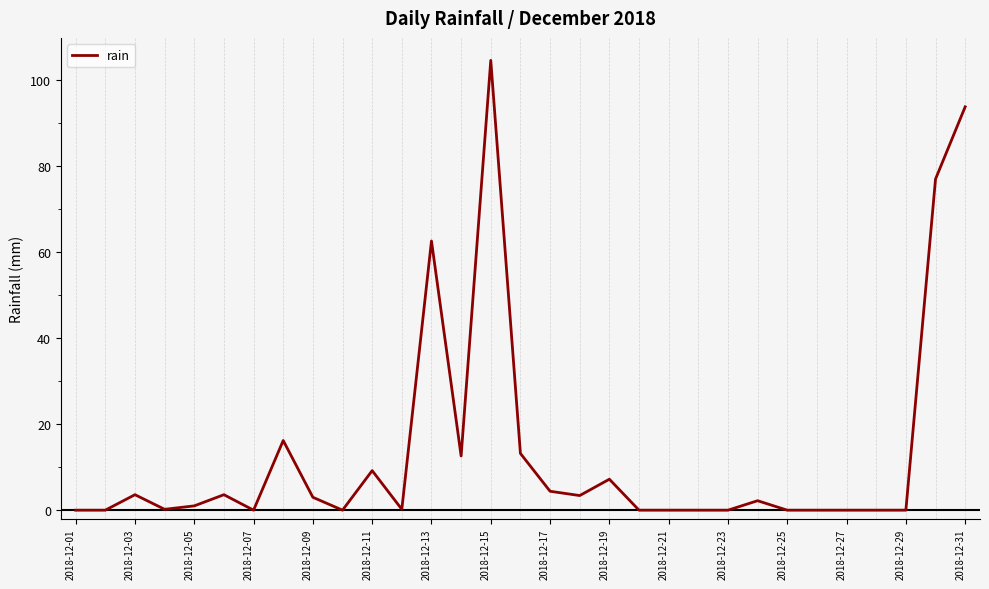

What is the difference between the maximum and minimum values?

104.6